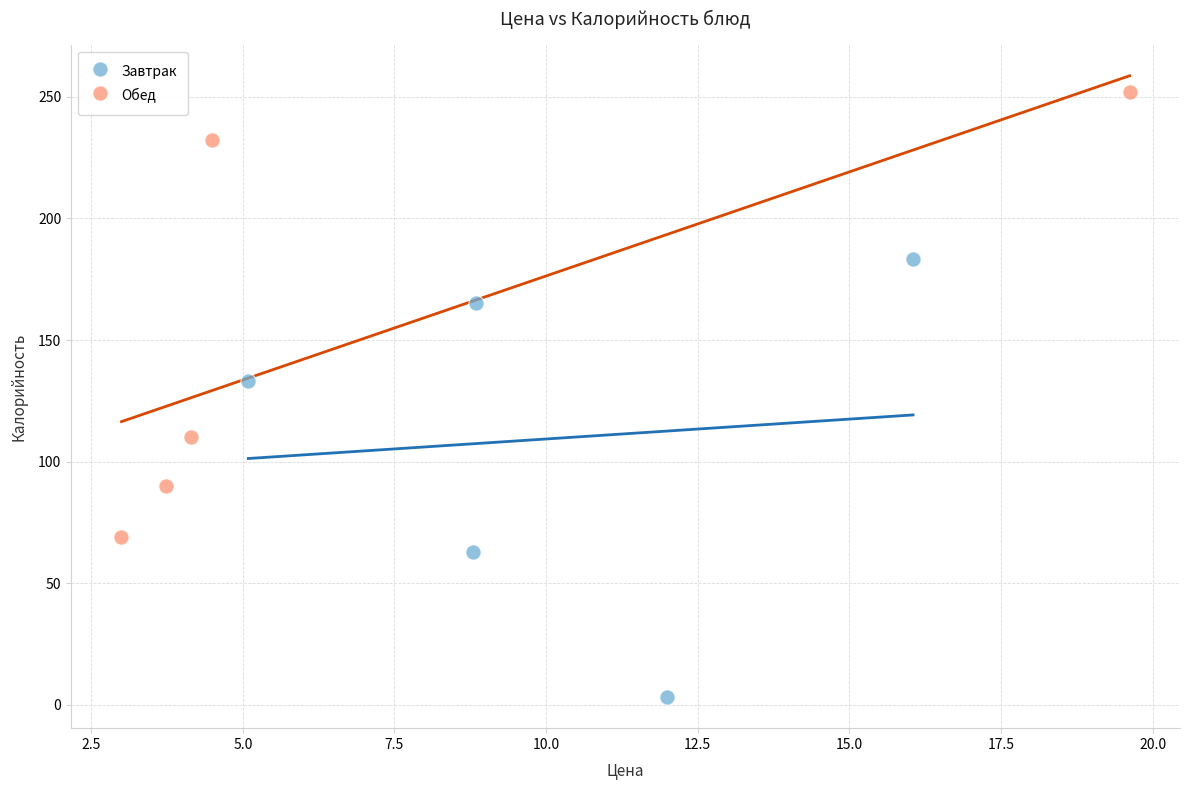

Which series contains the lowest Y value?

Завтрак